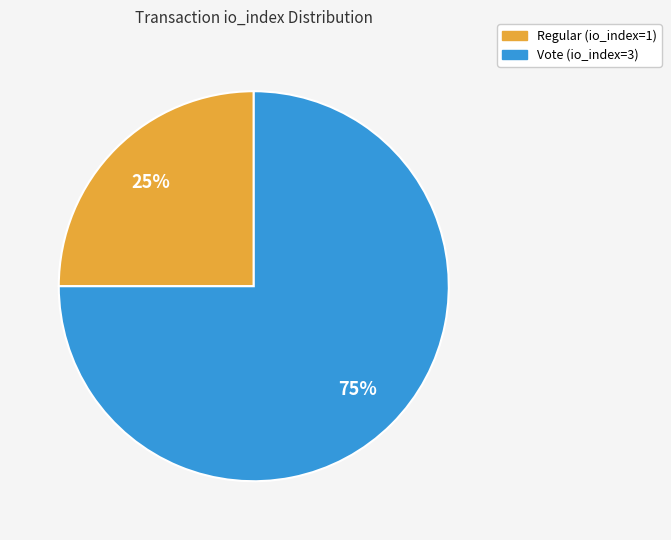

Count the number of slices in the pie.

2